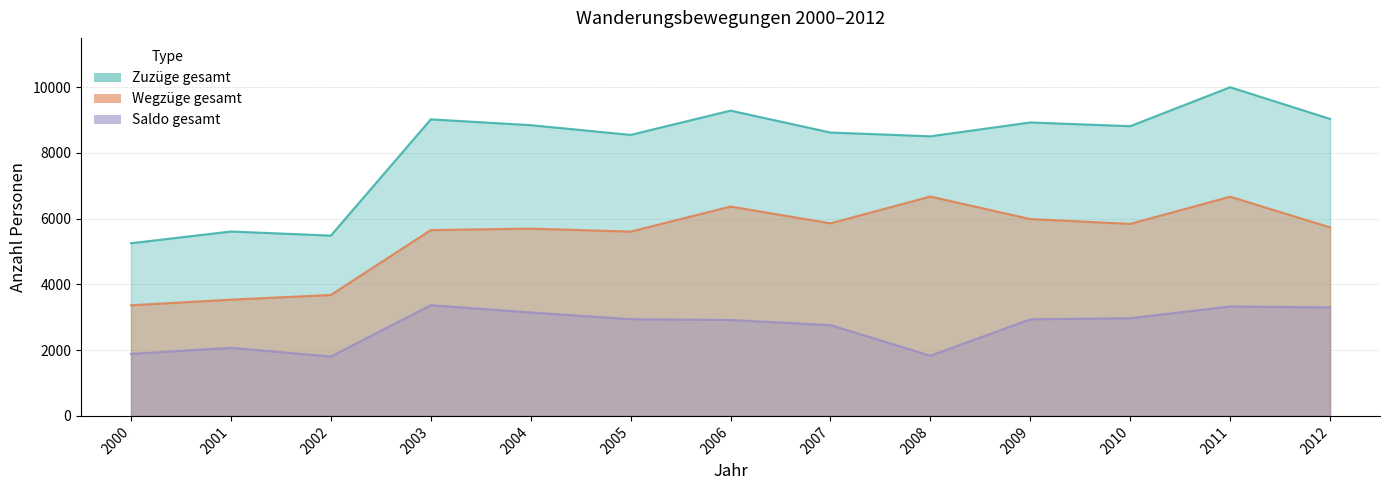

Does the chart have visible grid lines?

Yes